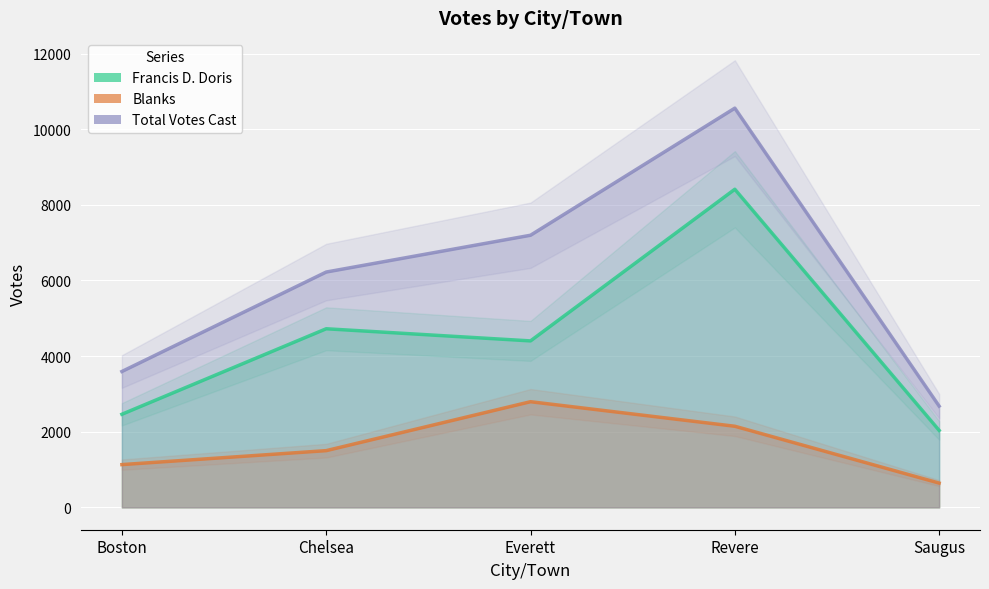

Reading left to right, what are all the values shown in this chart?

Francis D. Doris: 2462	4723	4402	8412	2036
Blanks: 1131	1500	2794	2145	642
Total Votes Cast: 3593	6223	7196	10557	2678